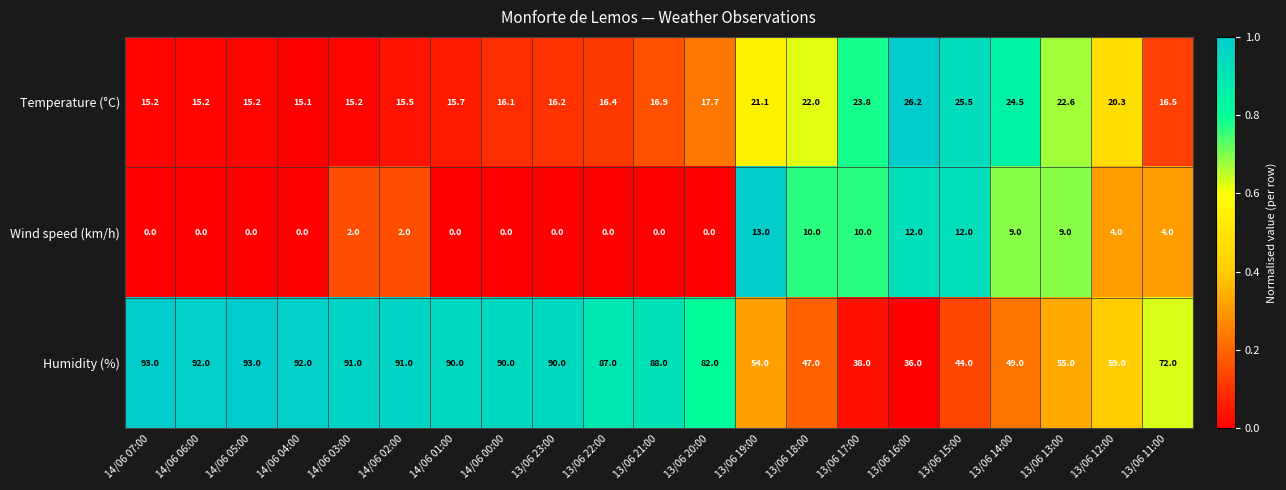

List the series in order of their peak value, lowest first.

Wind speed (km/h), Temperature (°C), Humidity (%)